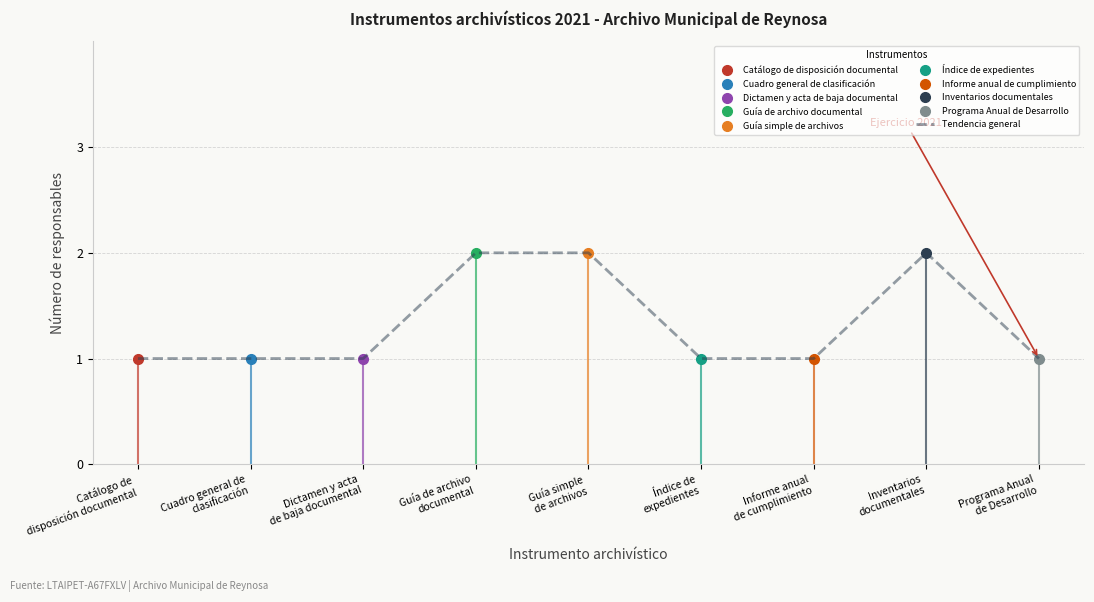

How many data points are above 1?

3